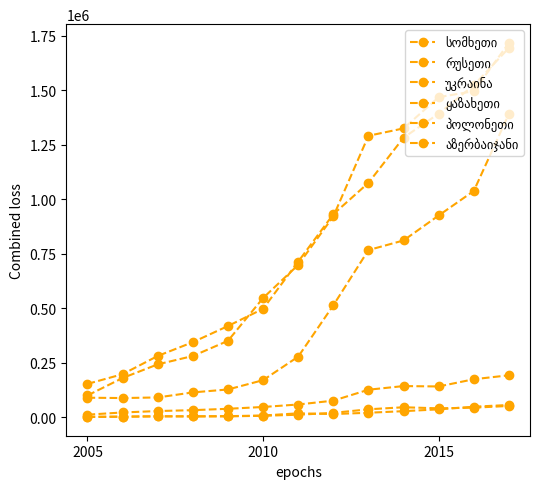

How many lines are shown in the chart?

6